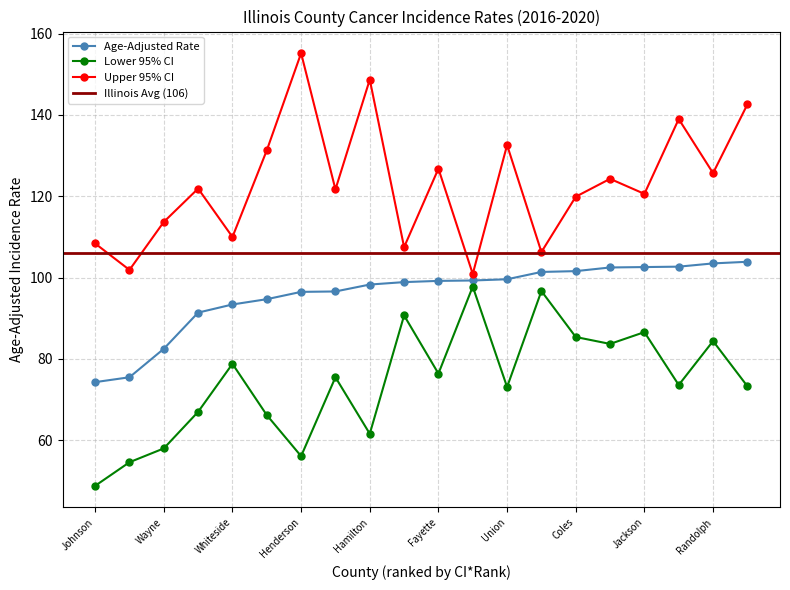

The Lower 95% CI series shows 82.6 at Henderson. True or false?

False